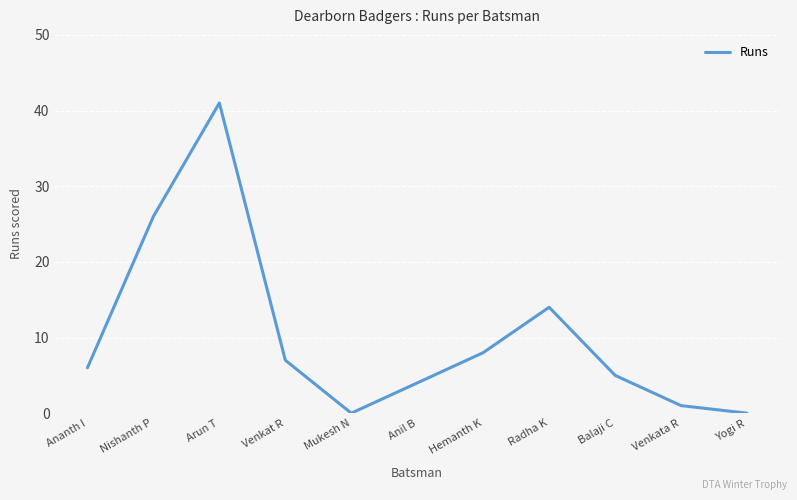

Reading right to left, what are all the values shown in this chart?

Yogi R=0	Venkata R=1	Balaji C=5	Radha K=14	Hemanth K=8	Anil B=4	Mukesh N=0	Venkat R=7	Arun T=41	Nishanth P=26	Ananth I=6